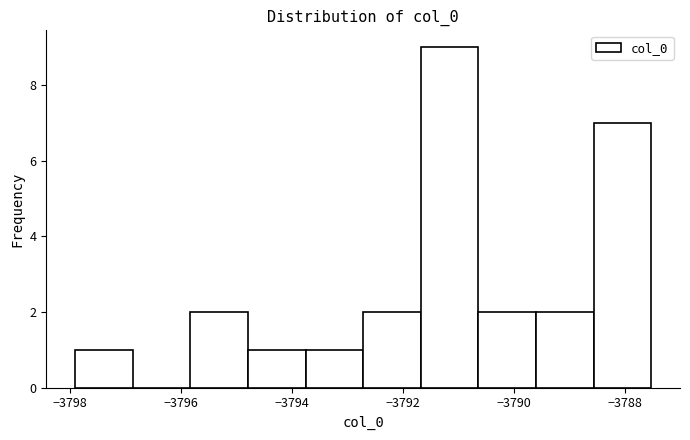

Reading left to right, list every bar in this chart as the range it spans on the x-axis followed by its height. Neither the bar edges nor the heights are printed on the chart, so give them approximately, as read against the axes.

-3798.0 to -3796.8: 1
-3796.8 to -3795.8: 0
-3795.8 to -3794.8: 2
-3794.8 to -3793.8: 1
-3793.8 to -3792.8: 1
-3792.8 to -3791.6: 2
-3791.6 to -3790.6: 9
-3790.6 to -3789.6: 2
-3789.6 to -3788.6: 2
-3788.6 to -3787.6: 7